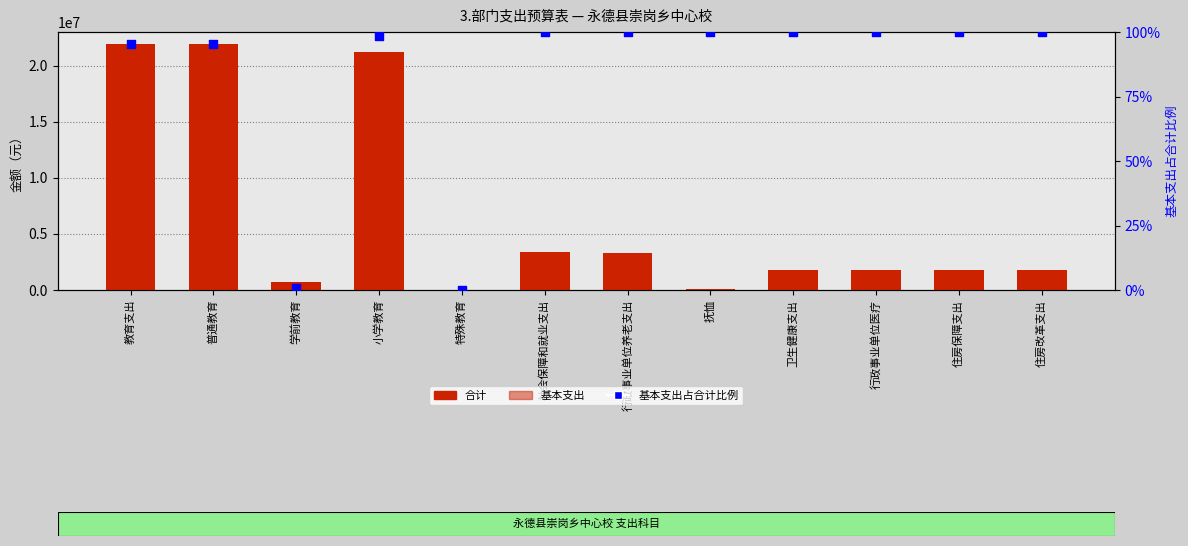

Which series reaches the maximum Y coordinate?

合计